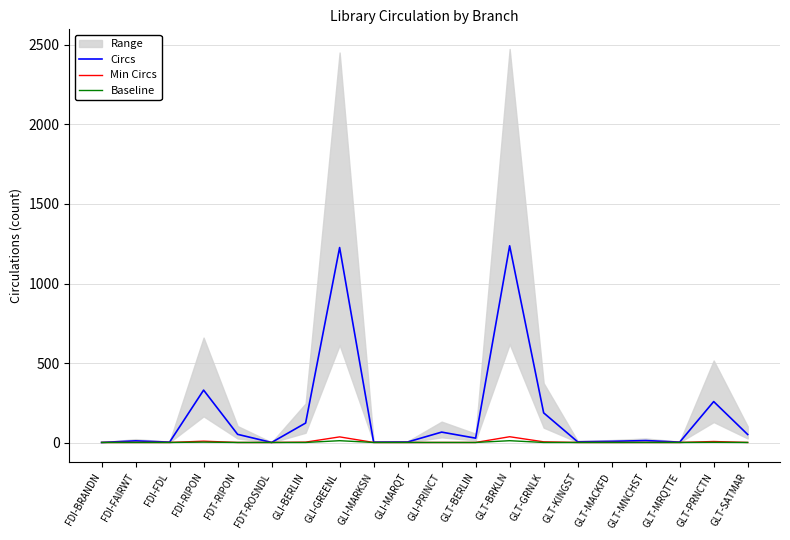

The value of Baseline at GLI-MARQT is 1. True or false?

True